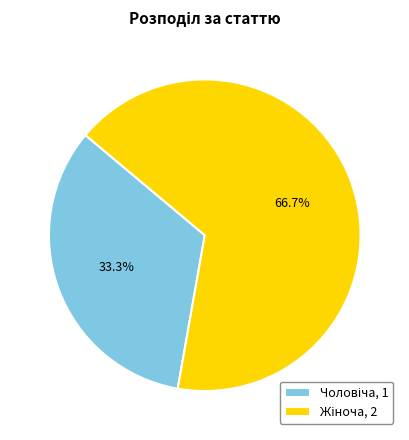

Does any single category account for the majority?

Yes